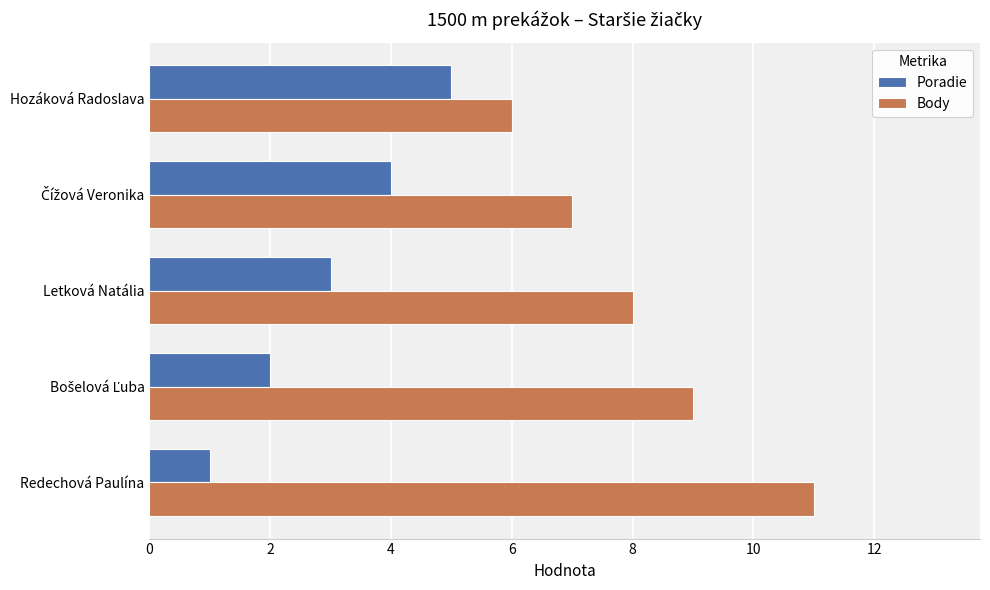

Count the Body values in the range 7 to 9.

3